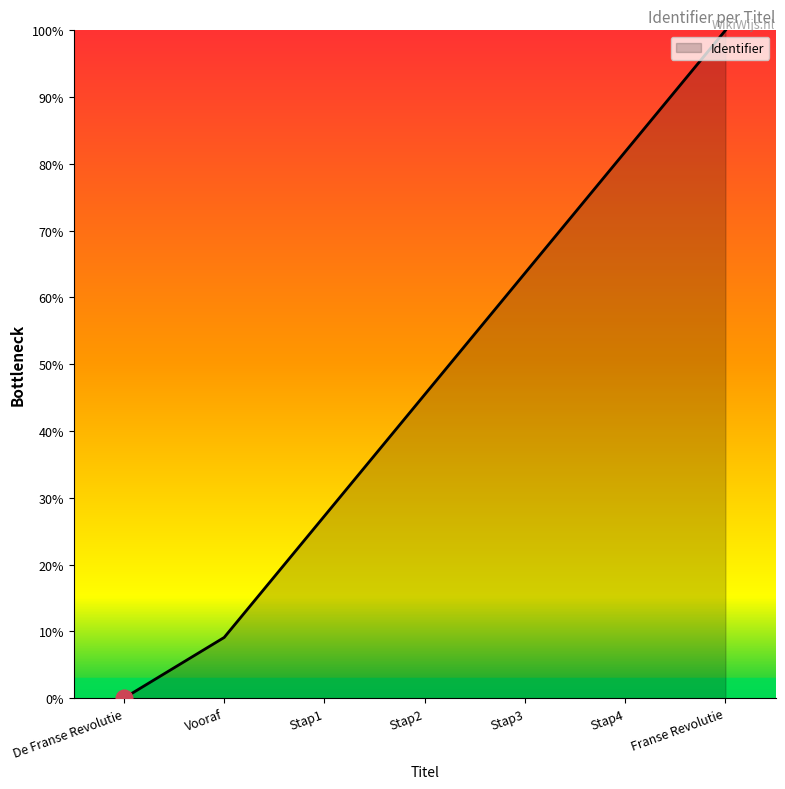

True or false: there are more than 2 points higher than both neighbors.

False